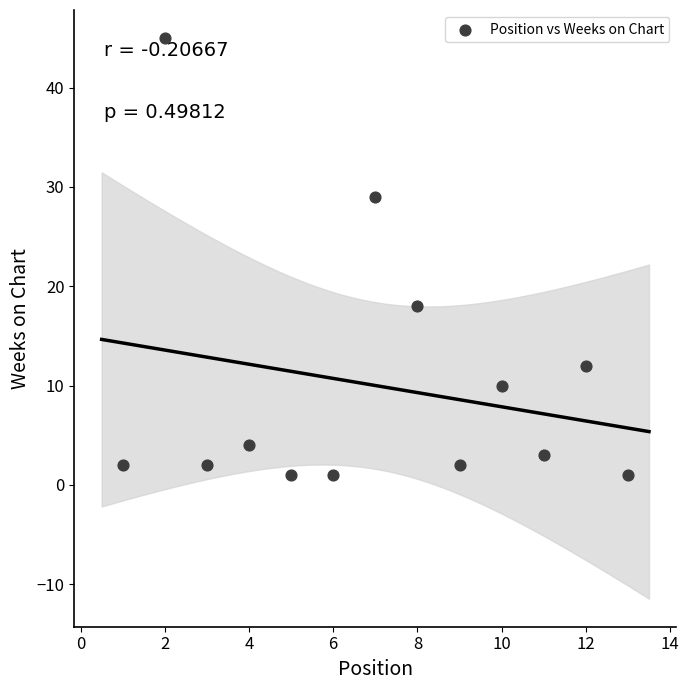

What Y value in the scatter plot is closest to 23?

18